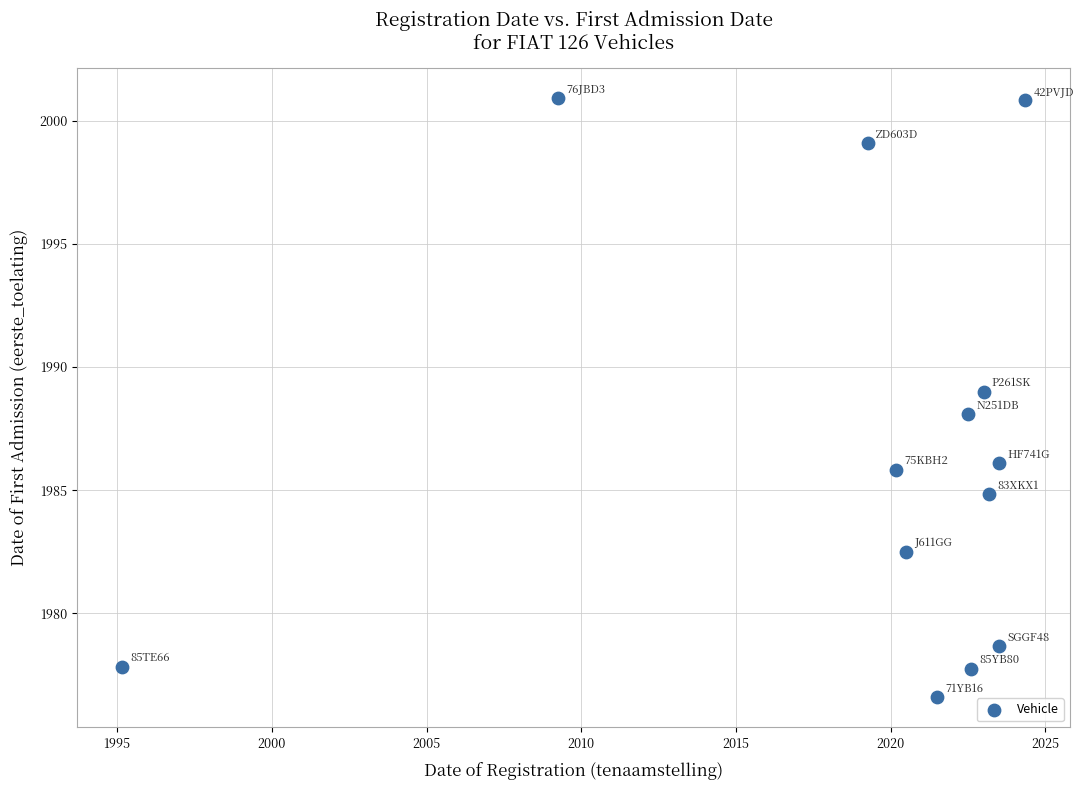

What is the range of X values (max minus min)?

29.2